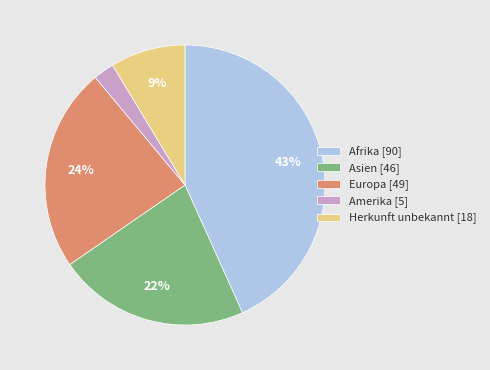

How many segments does this pie chart have?

5